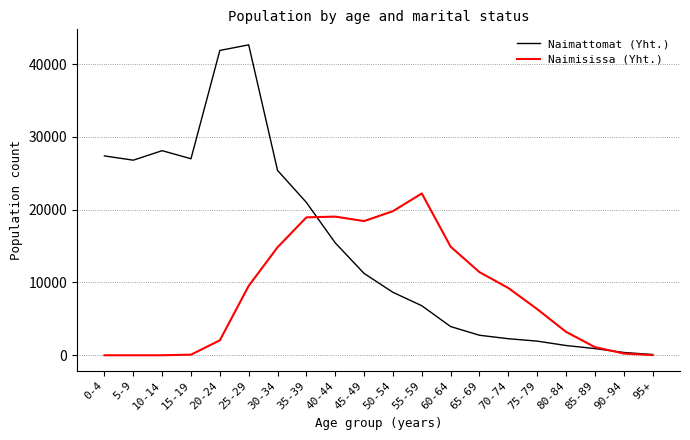

What is the sum of the Naimattomat (Yht.) values at 90-94 and 35-39?

21386